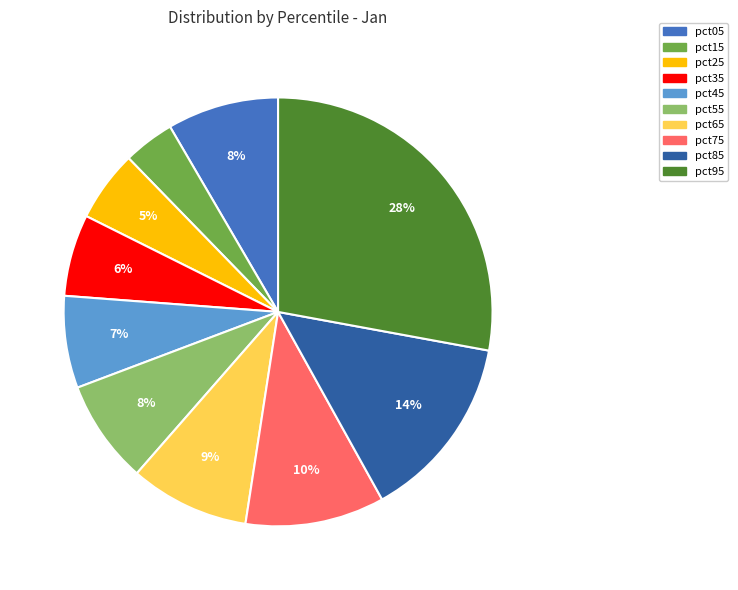

Between pct25 and pct45, which is larger?

pct45